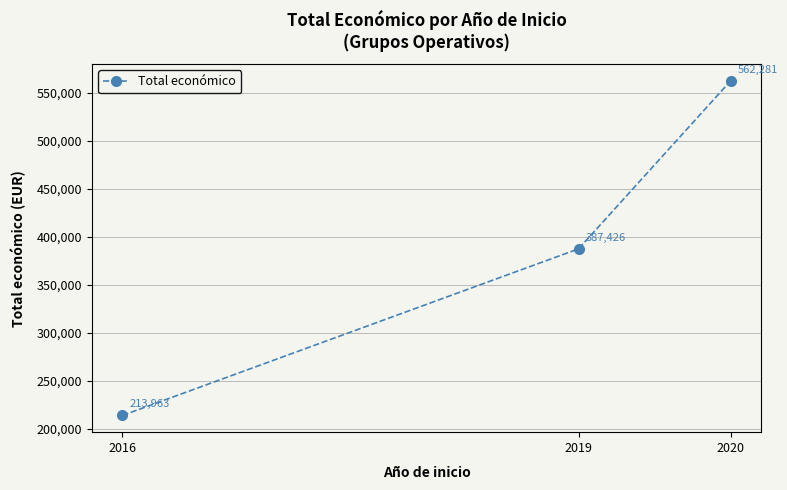

Rank the categories by value from lowest to highest.

2016, 2019, 2020